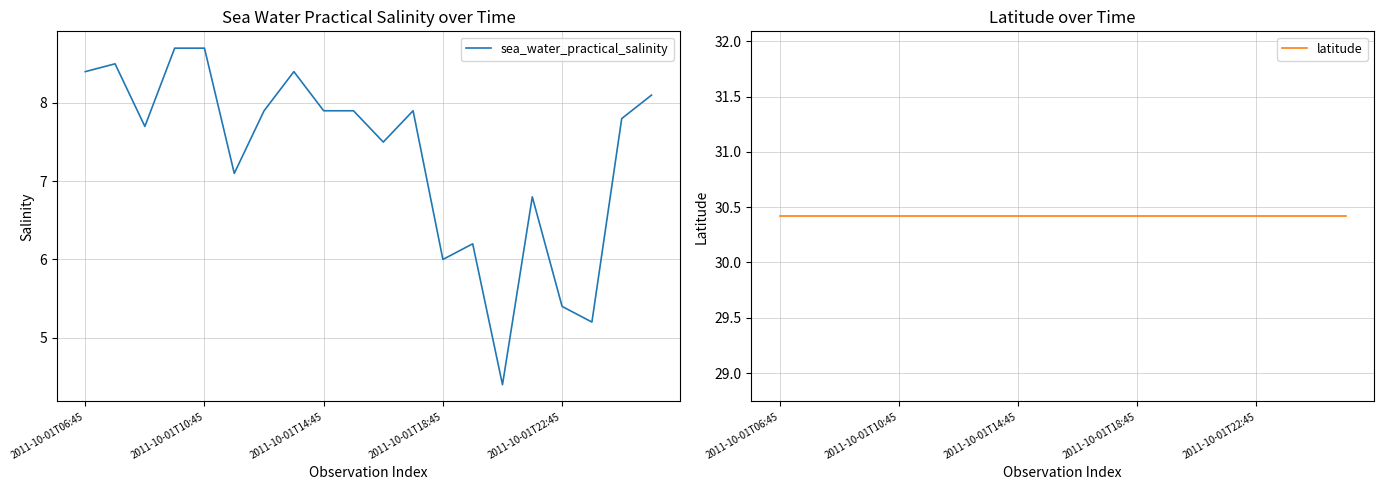

Where does the sea_water_practical_salinity series first go above 7?

2011-10-01T06:45